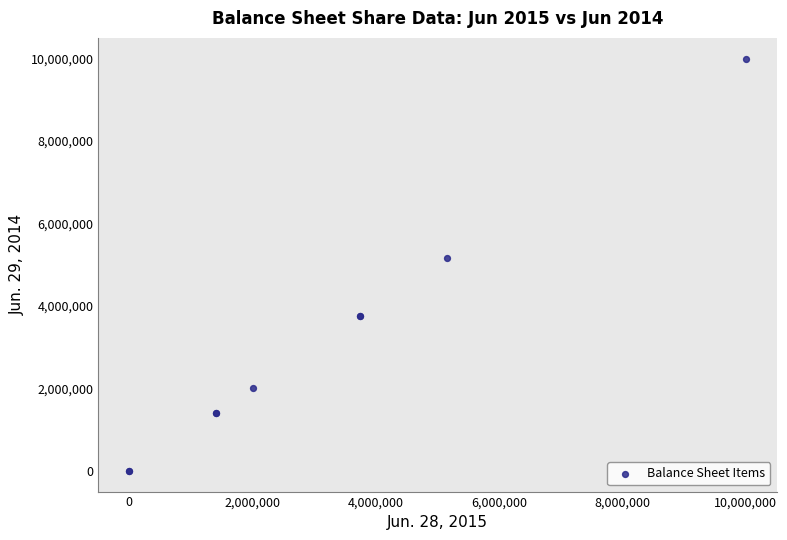

What Y value in the scatter plot is closest to 5000000?

5160971.0